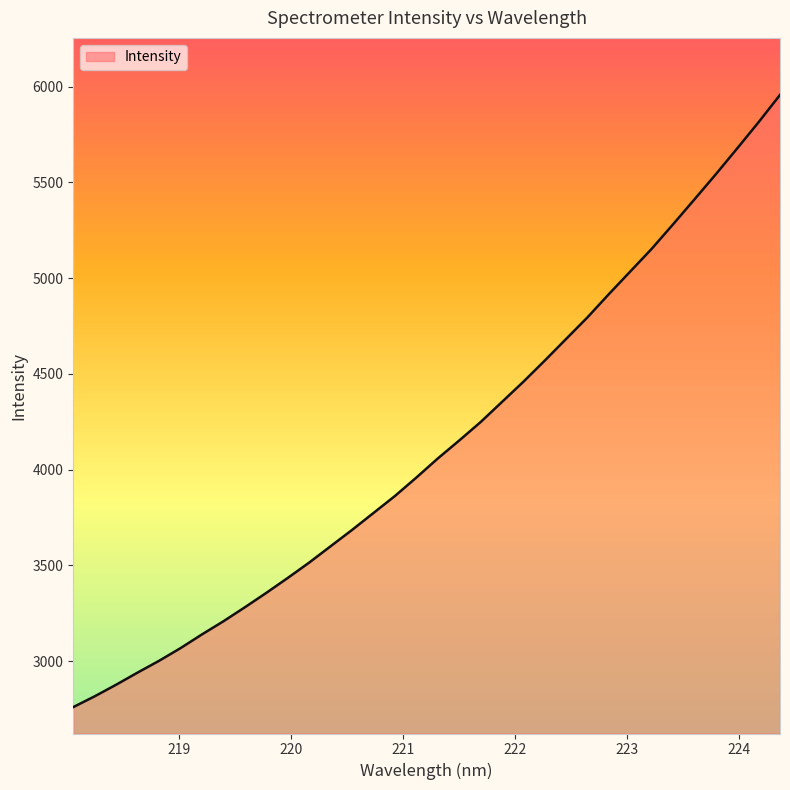

What is the greatest value displayed?

5956.5